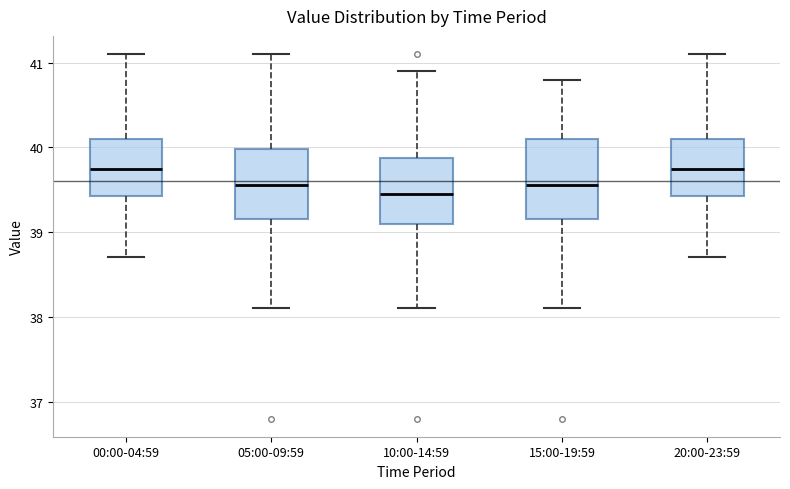

Reading left to right, read every box against the y-axis: the position of its median line, the range the box covers, and the ends of its whiskers. The values are not printed on the chart, so give them approximately, as read against the axis.

00:00-04:59: median 39.8, box 39.4 to 40.1, whiskers 38.7 to 41.1
05:00-09:59: median 39.6, box 39.2 to 40.0, whiskers 38.1 to 41.1
10:00-14:59: median 39.5, box 39.1 to 39.9, whiskers 38.1 to 40.9
15:00-19:59: median 39.6, box 39.2 to 40.1, whiskers 38.1 to 40.8
20:00-23:59: median 39.8, box 39.4 to 40.1, whiskers 38.7 to 41.1